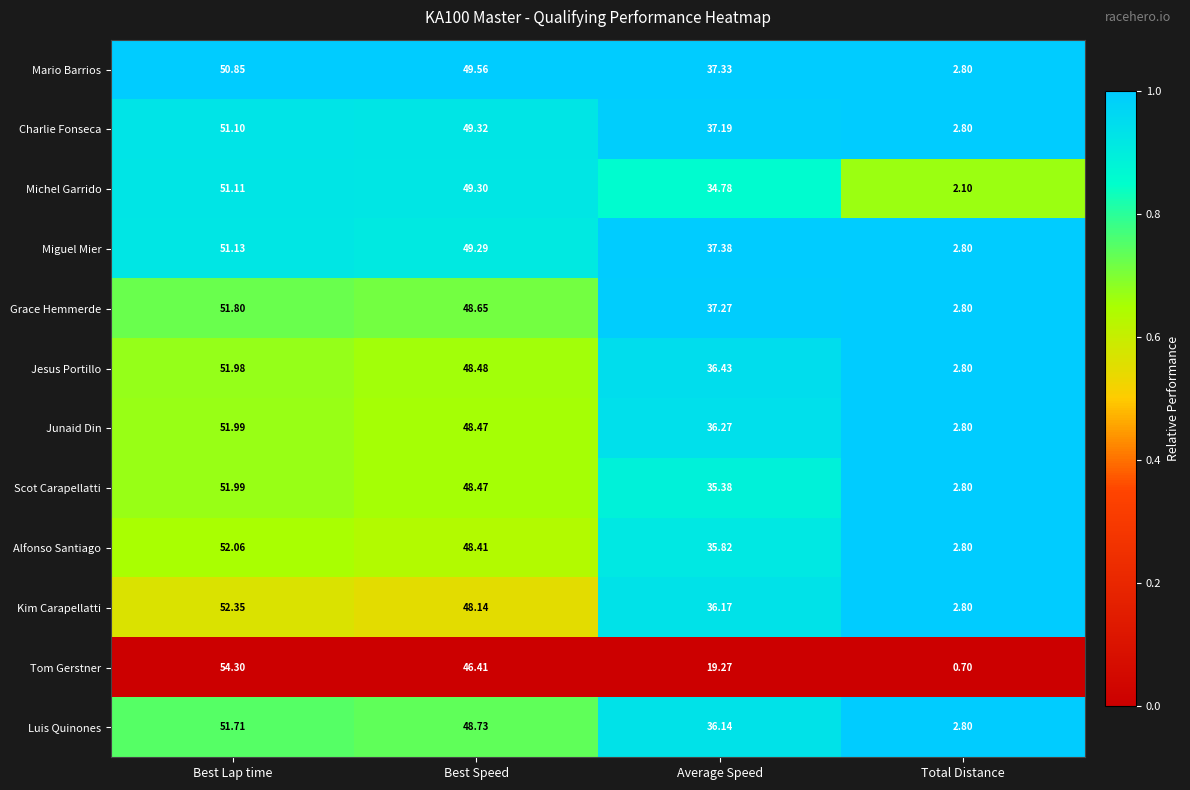

At which label does Grace Hemmerde first exceed 48?

Best Lap time